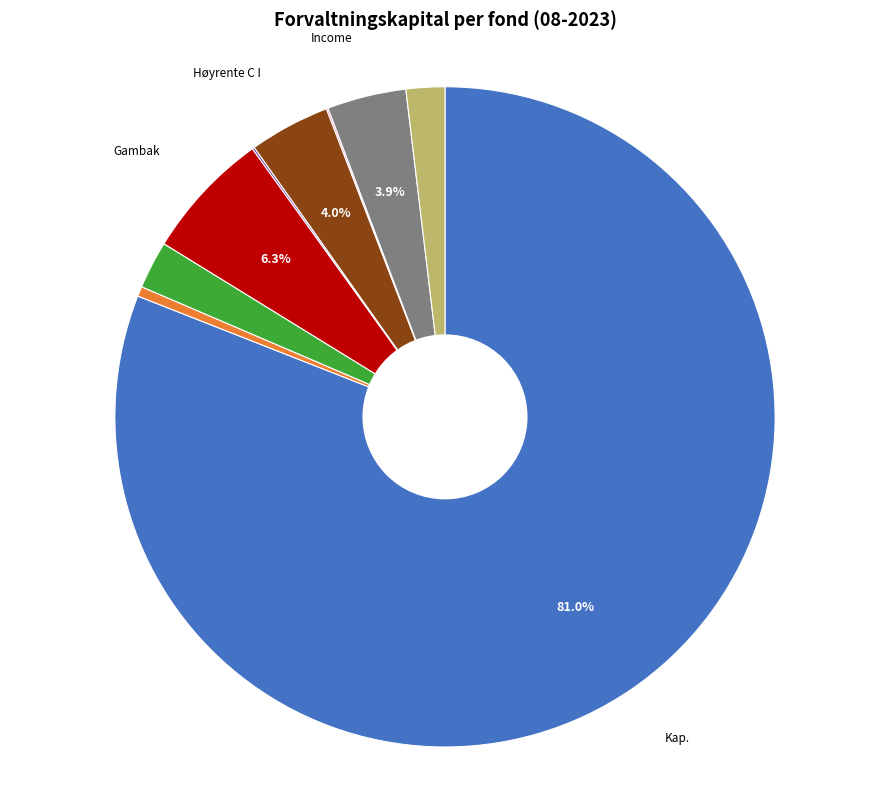

Does any single category account for the majority?

Yes